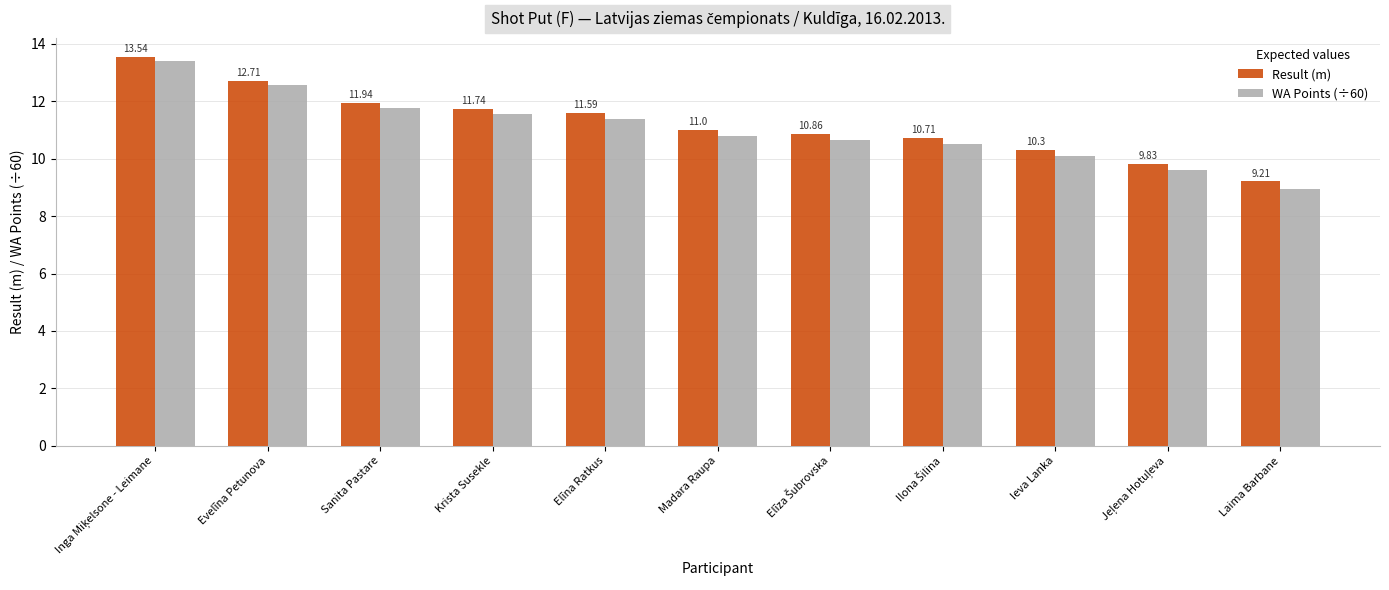

Which category has the lowest value across all series?

Laima Barbane